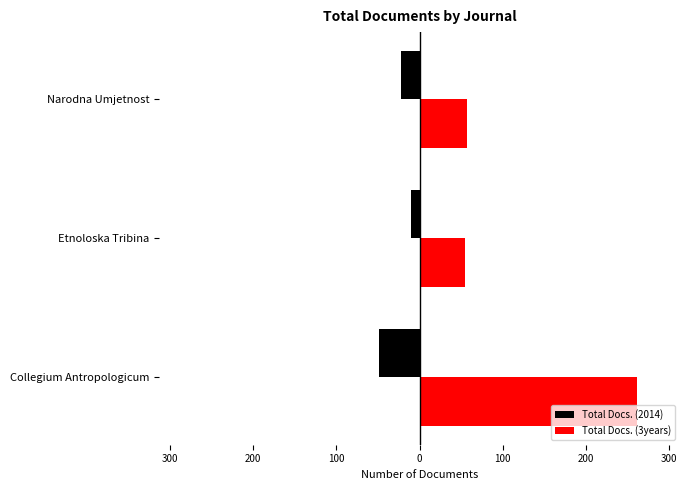

What is the difference between the maximum and minimum values in the Total Docs. (3years) series?

207